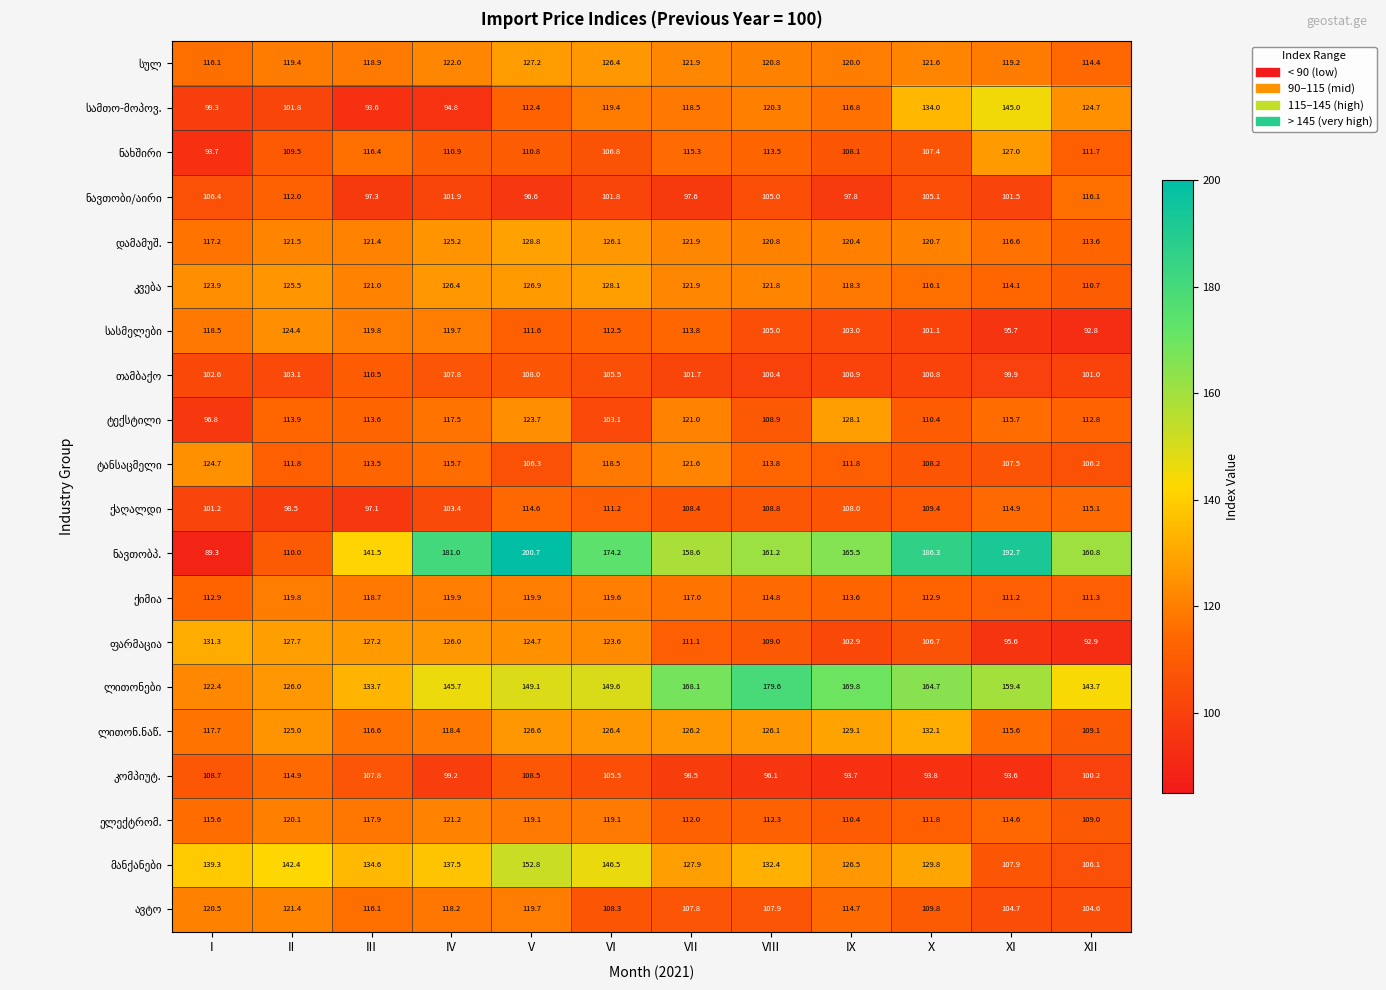

At which category does the chart reach its minimum across all series?

I